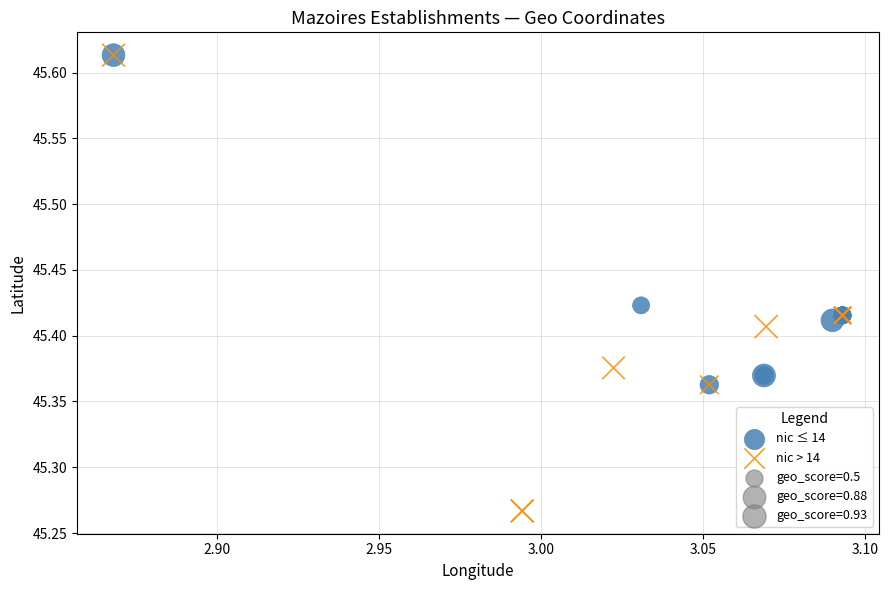

Which series has the largest Y range (max minus min)?

nic > 14